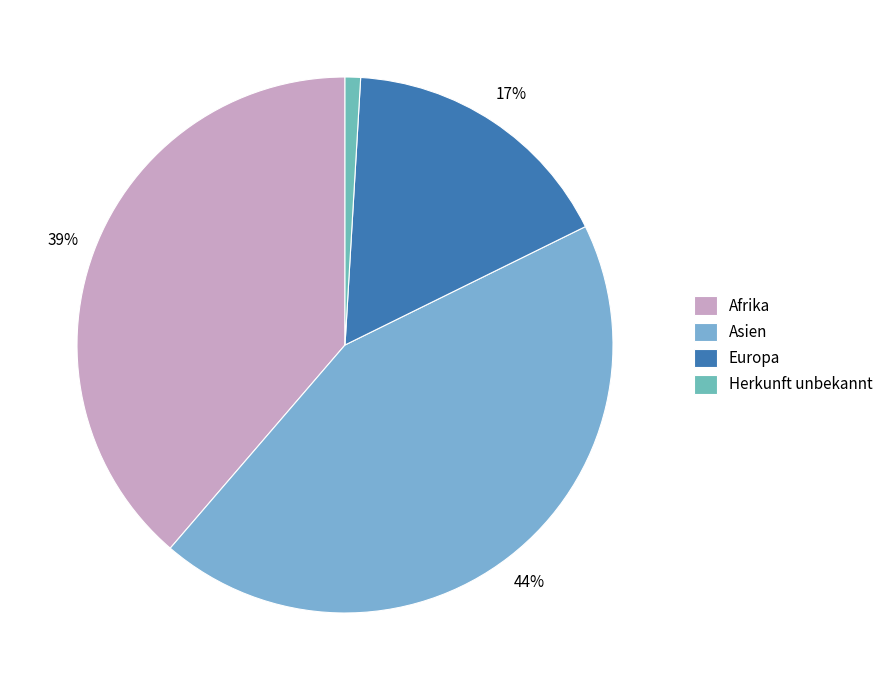

How many slices are in this pie chart?

4